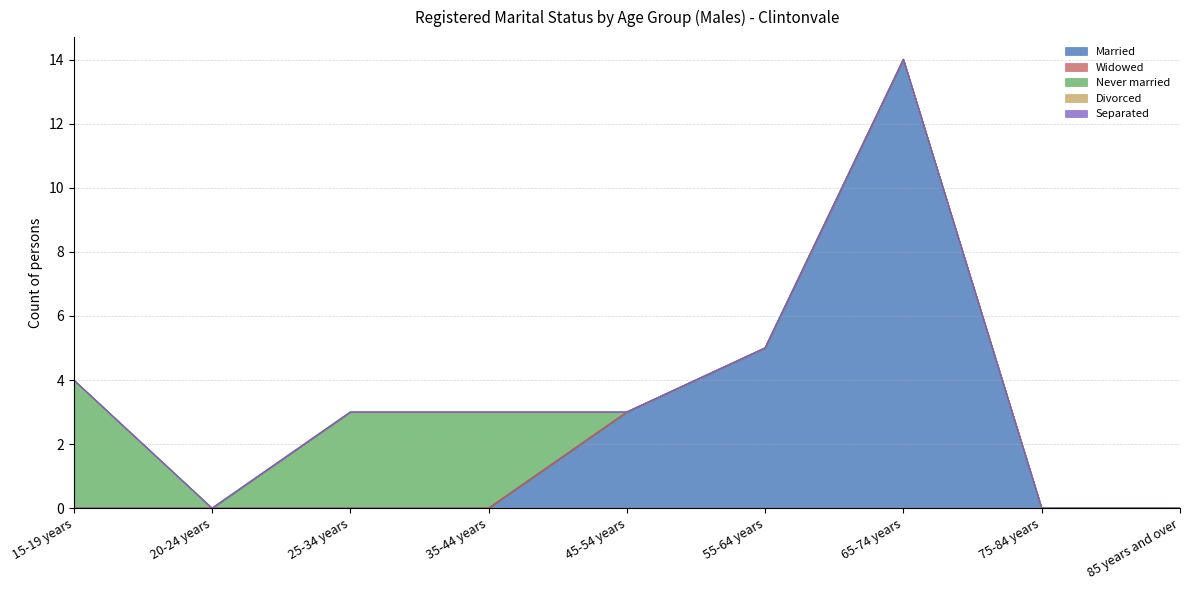

How many lines are shown in the chart?

5